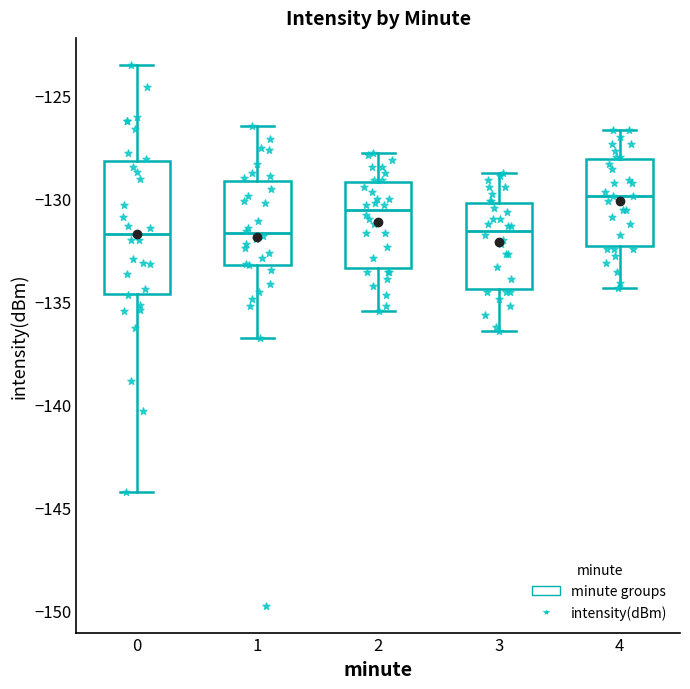

Comparing the boxes themselves (not the whiskers), which one is the tallest?

0